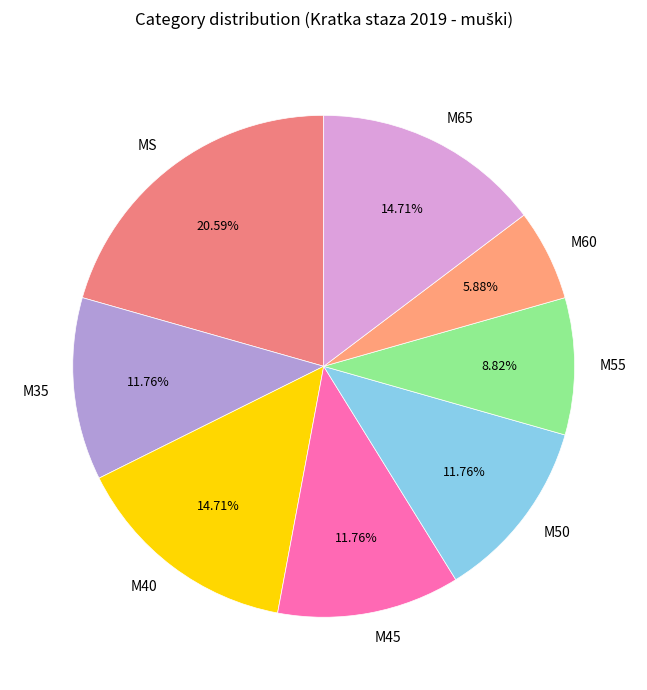

To the nearest percent, what percentage of the pie is M50?

12%